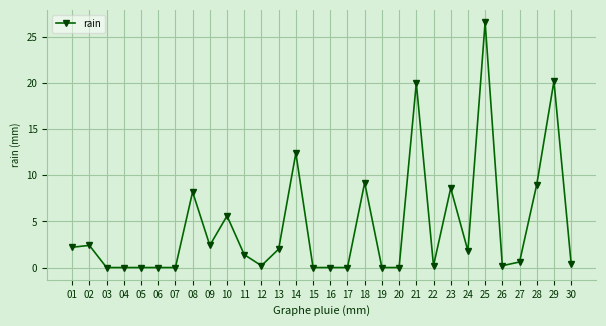

True or false: there are more than 2 points higher than both neighbors.

True